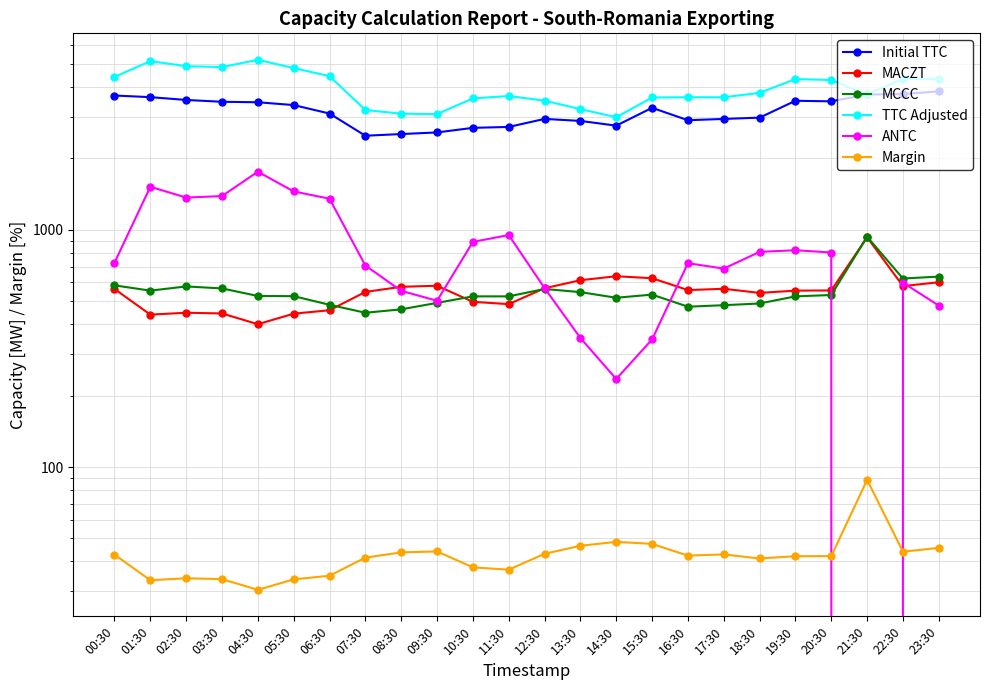

Reading right to left, transcribe all the data shown in this chart.

Initial TTC: 23:30=3832.0	22:30=3732.0	21:30=3717.0	20:30=3478.0	19:30=3497.0	18:30=2969.0	17:30=2932.0	16:30=2896.0	15:30=3266.0	14:30=2747.0	13:30=2876.0	12:30=2933.0	11:30=2713.0	10:30=2689.0	09:30=2572.0	08:30=2532.0	07:30=2491.0	06:30=3090.0	05:30=3354.0	04:30=3447.0	03:30=3463.0	02:30=3525.0	01:30=3622.0	00:30=3680.0
MACZT: 23:30=601.0	22:30=579.0	21:30=930.0	20:30=555.0	19:30=554.0	18:30=542.0	17:30=564.0	16:30=557.0	15:30=625.0	14:30=637.0	13:30=613.0	12:30=567.0	11:30=486.0	10:30=497.0	09:30=581.0	08:30=575.0	07:30=547.0	06:30=458.0	05:30=443.0	04:30=400.0	03:30=444.0	02:30=447.0	01:30=439.0	00:30=563.0
MCCC: 23:30=635.0	22:30=623.0	21:30=934.0	20:30=531.0	19:30=524.0	18:30=489.0	17:30=481.0	16:30=474.0	15:30=533.0	14:30=517.0	13:30=546.0	12:30=563.0	11:30=524.0	10:30=524.0	09:30=492.0	08:30=462.0	07:30=447.0	06:30=483.0	05:30=525.0	04:30=526.0	03:30=566.0	02:30=577.0	01:30=554.0	00:30=583.0
TTC Adjusted: 23:30=4310.0	22:30=4331.0	21:30=3717.0	20:30=4279.0	19:30=4317.0	18:30=3776.0	17:30=3618.0	16:30=3619.0	15:30=3610.0	14:30=2981.0	13:30=3225.0	12:30=3501.0	11:30=3662.0	10:30=3578.0	09:30=3073.0	08:30=3085.0	07:30=3198.0	06:30=4441.0	05:30=4805.0	04:30=5203.0	03:30=4850.0	02:30=4891.0	01:30=5139.0	00:30=4407.0
ANTC: 23:30=479.0	22:30=599.0	21:30=0.0	20:30=802.0	19:30=820.0	18:30=807.0	17:30=686.0	16:30=723.0	15:30=345.0	14:30=235.0	13:30=350.0	12:30=568.0	11:30=950.0	10:30=889.0	09:30=502.0	08:30=553.0	07:30=707.0	06:30=1352.0	05:30=1451.0	04:30=1757.0	03:30=1387.0	02:30=1367.0	01:30=1518.0	00:30=726.0
Margin: 23:30=45.6	22:30=44.0	21:30=88.3	20:30=42.1	19:30=42.1	18:30=41.2	17:30=42.8	16:30=42.3	15:30=47.4	14:30=48.4	13:30=46.6	12:30=43.1	11:30=36.9	10:30=37.8	09:30=44.1	08:30=43.7	07:30=41.5	06:30=34.8	05:30=33.6	04:30=30.4	03:30=33.7	02:30=34.0	01:30=33.3	00:30=42.8